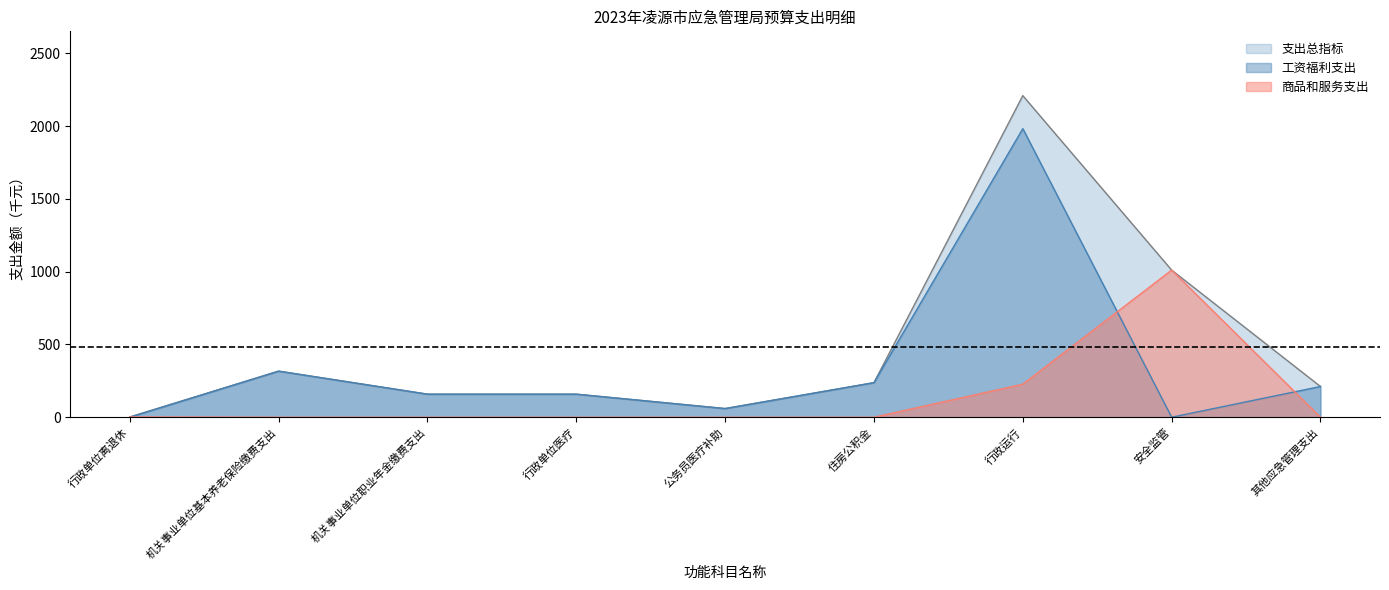

True or false: 工资福利支出 and 支出总指标 intersect in this chart.

False